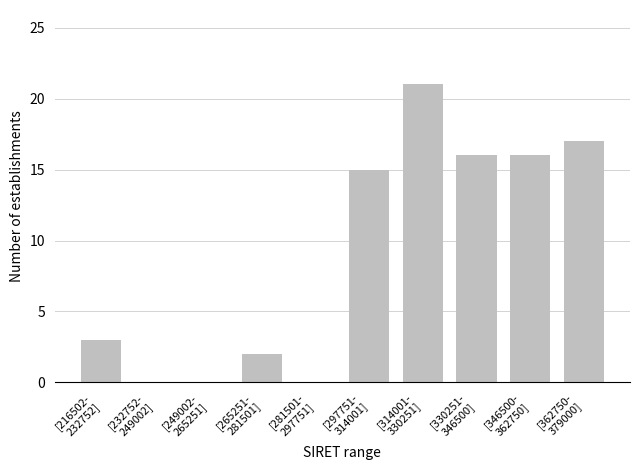

What is the greatest value displayed?

21